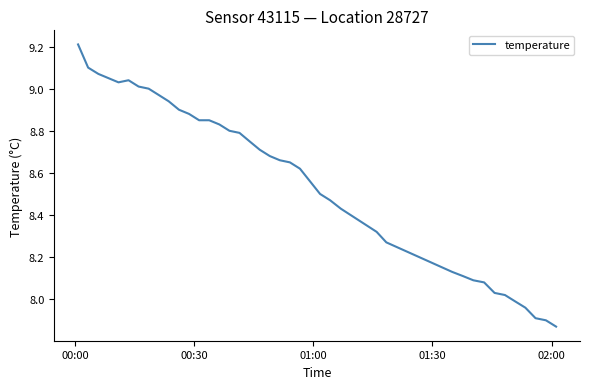

What is the maximum value shown in the chart?

9.2